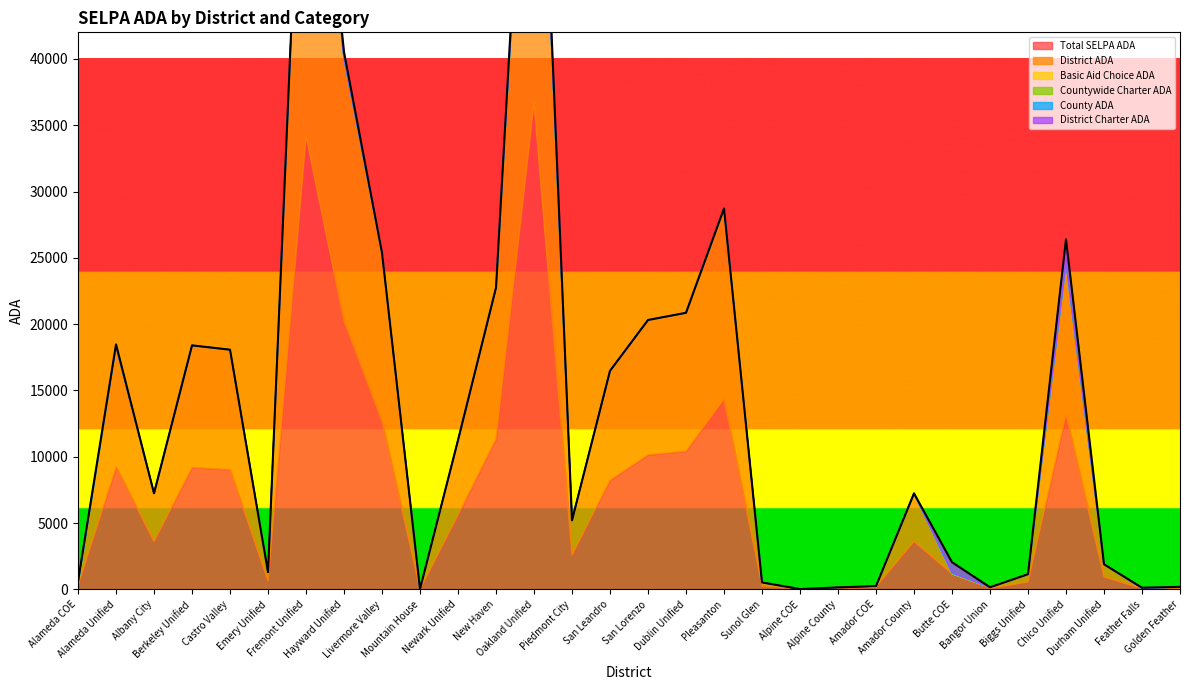

True or false: County ADA has more than 1 interior local peaks.

True